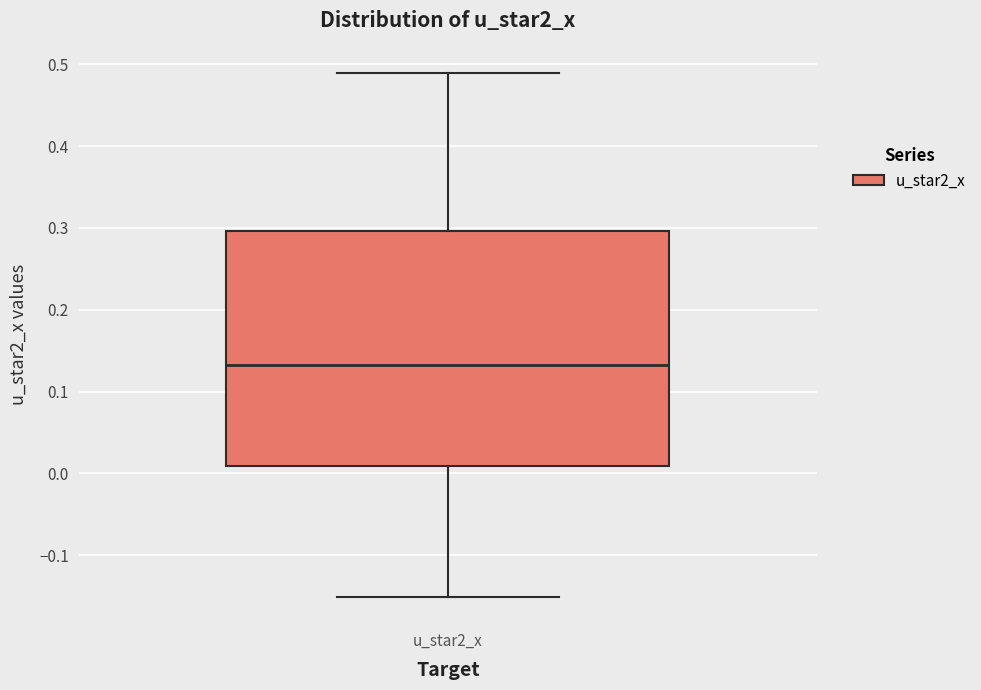

Where does the median line of the box for u_star2_x sit on the y-axis? The values are not printed on the chart, so give them approximately, as read against the axis.

0.13